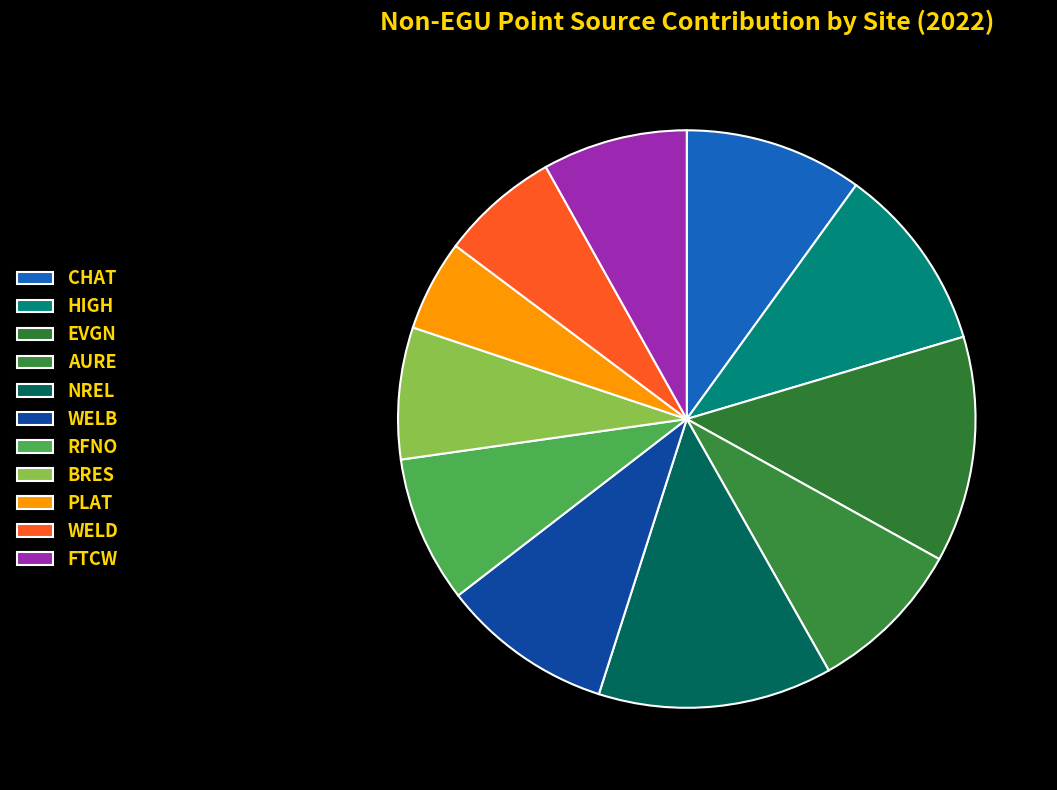

To the nearest percent, what is the average slice percentage?

9%